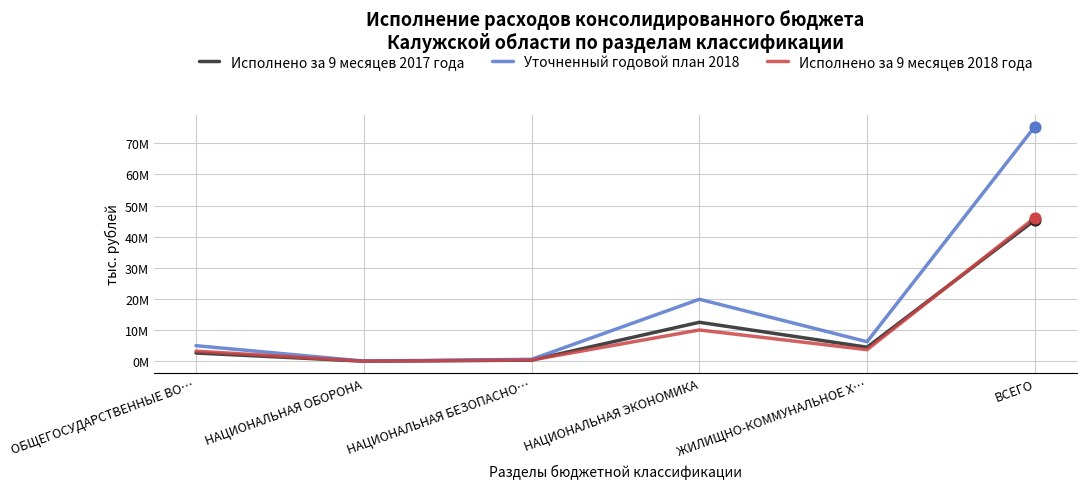

What are all the series names shown in the legend?

Исполнено за 9 месяцев 2017 года, Уточненный годовой план 2018, Исполнено за 9 месяцев 2018 года